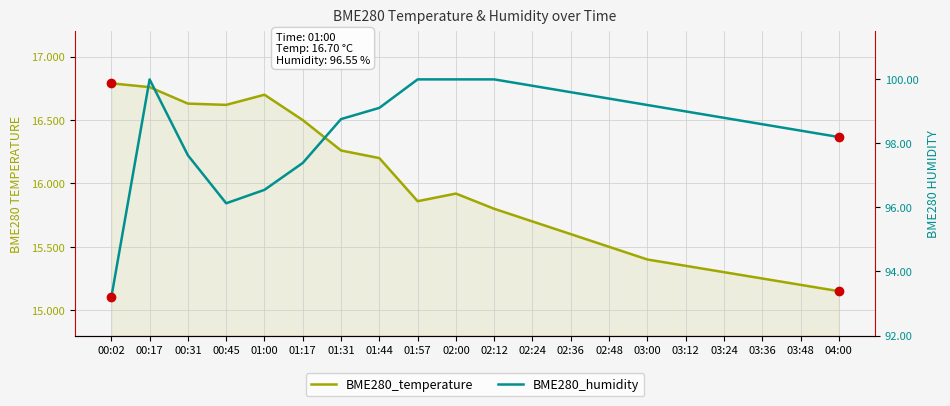

Where is BME280_humidity nearest to the value 96?

00:45